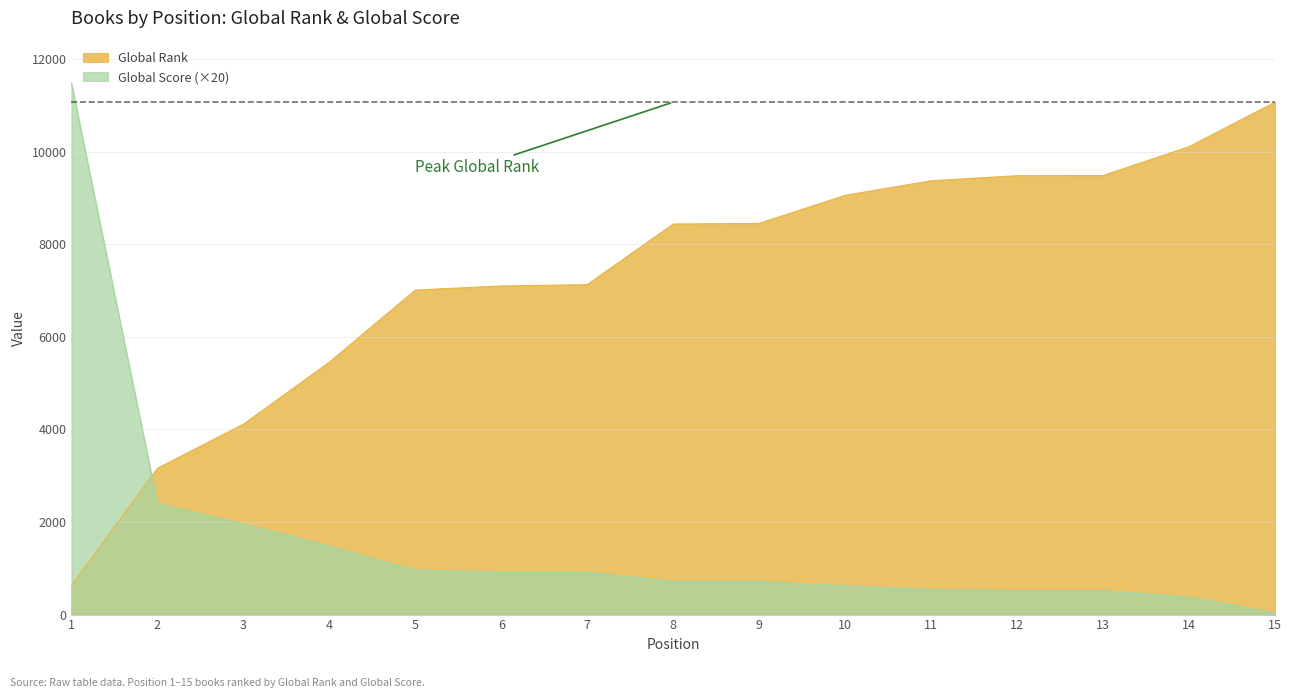

At how many categories does at least one series exceed 5251?

13